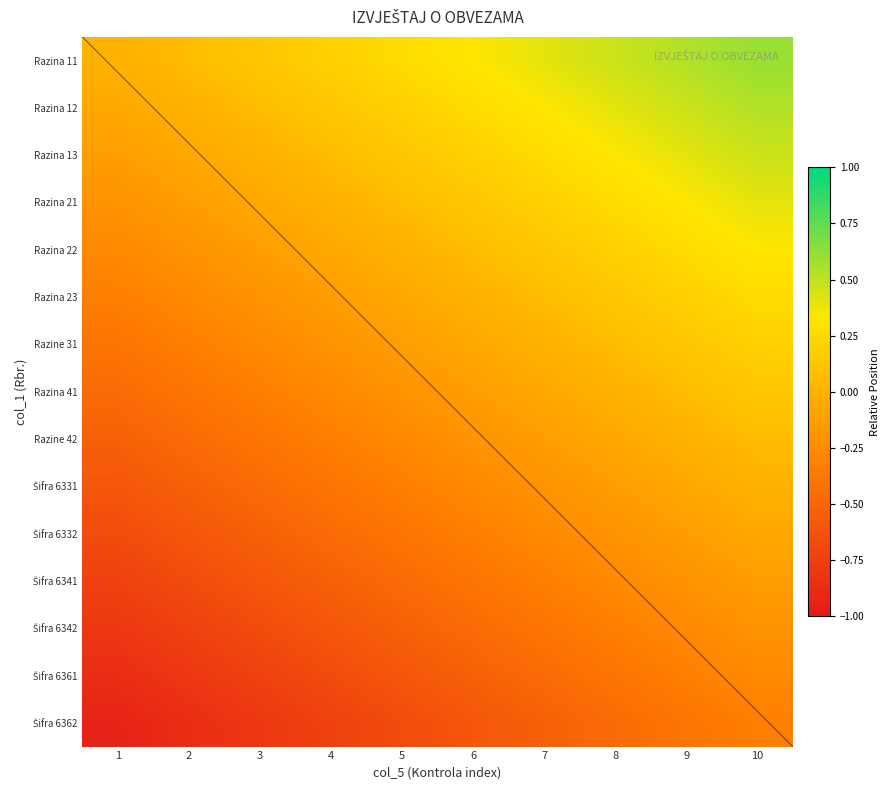

Rank the series at 9 from highest to lowest value.

Razina 11, Razina 12, Razina 13, Razina 21, Razina 22, Razina 23, Razine 31, Razina 41, Razine 42, Šifra 6331, Šifra 6332, Šifra 6341, Šifra 6342, Šifra 6361, Šifra 6362